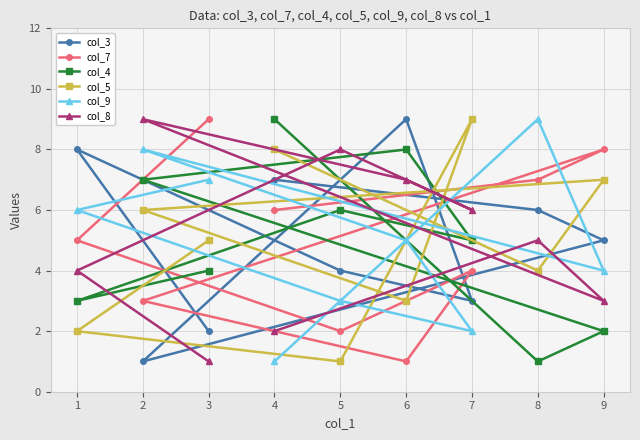

At 4, list the series in order from largest to smallest.

col_4, col_5, col_3, col_7, col_8, col_9